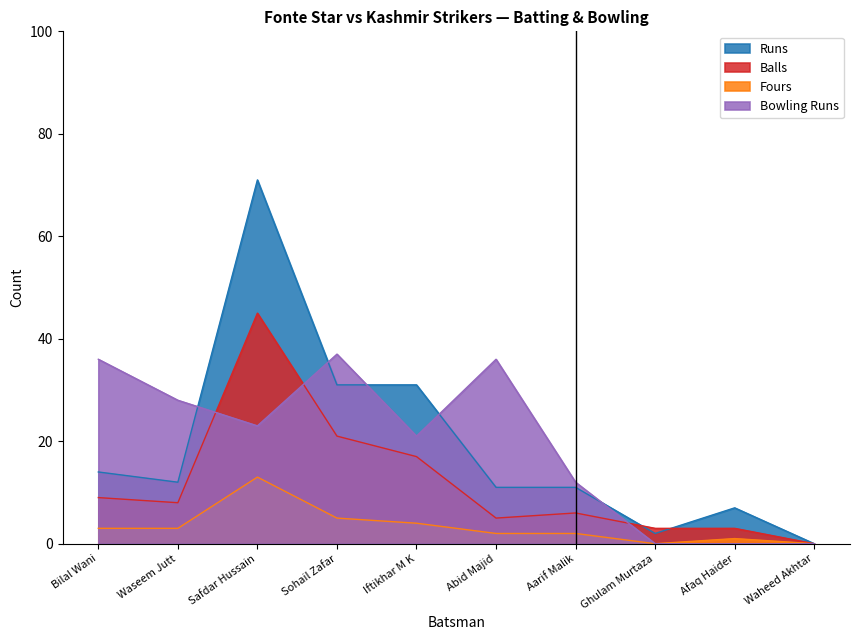

What are all the series names shown in the legend?

Runs, Balls, Fours, Bowling Runs